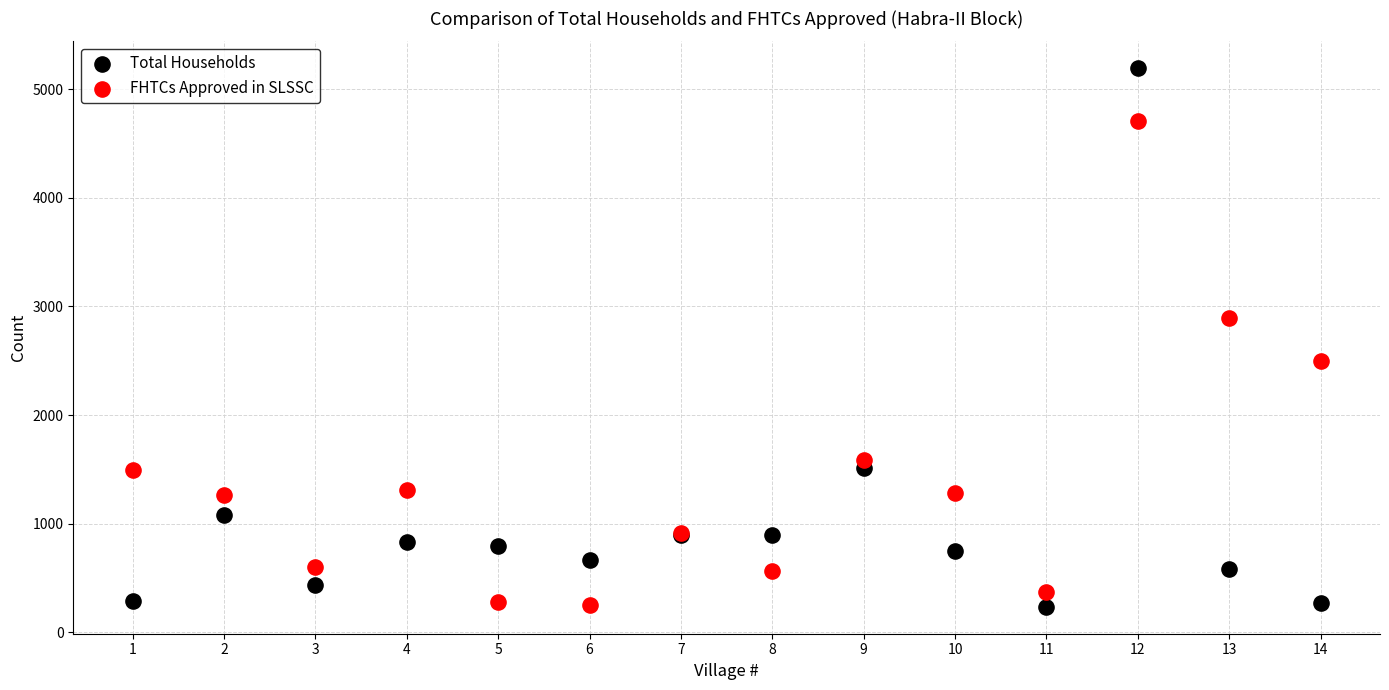

Which series contains the highest Y value?

Total Households